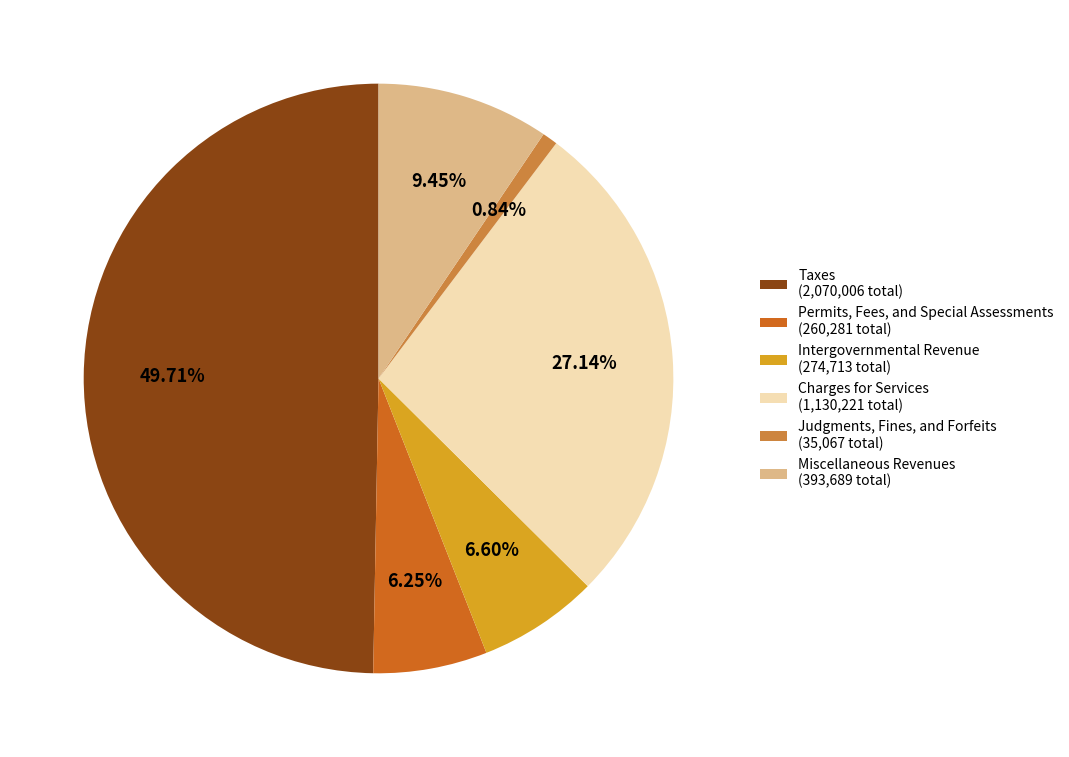

To the nearest percent, what percentage of the pie is Judgments, Fines, and Forfeits?

1%